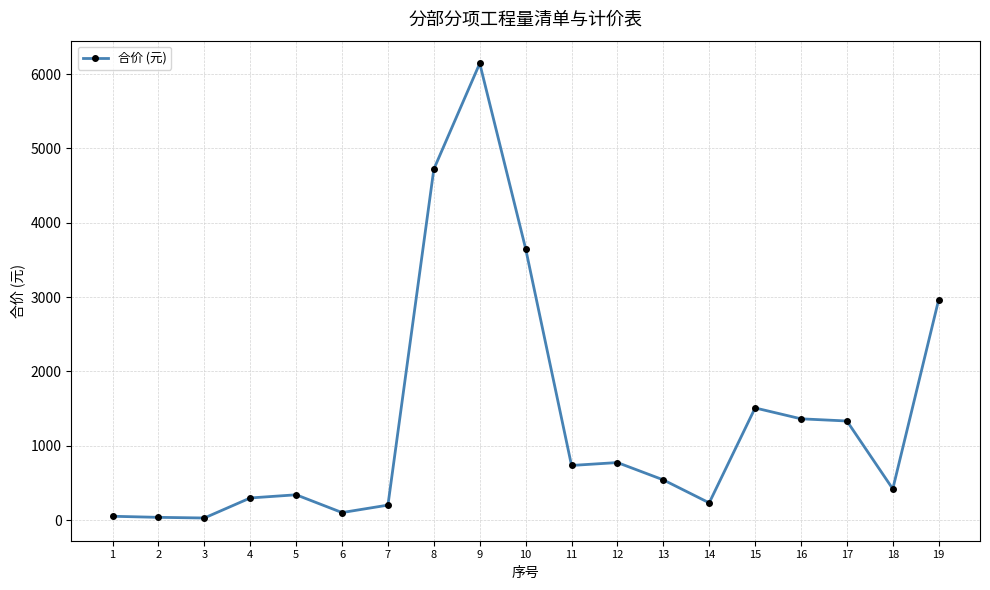

What is the average value?

1340.0